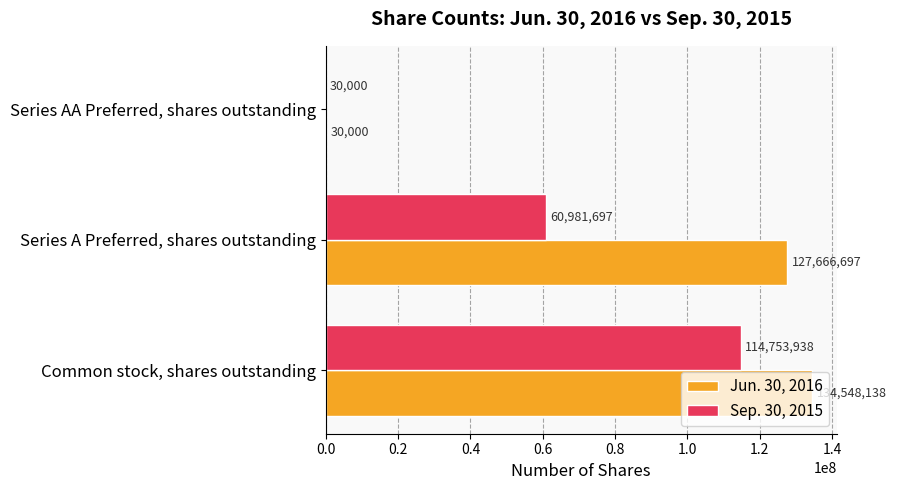

What is the sum of all Sep. 30, 2015 values?

175765635